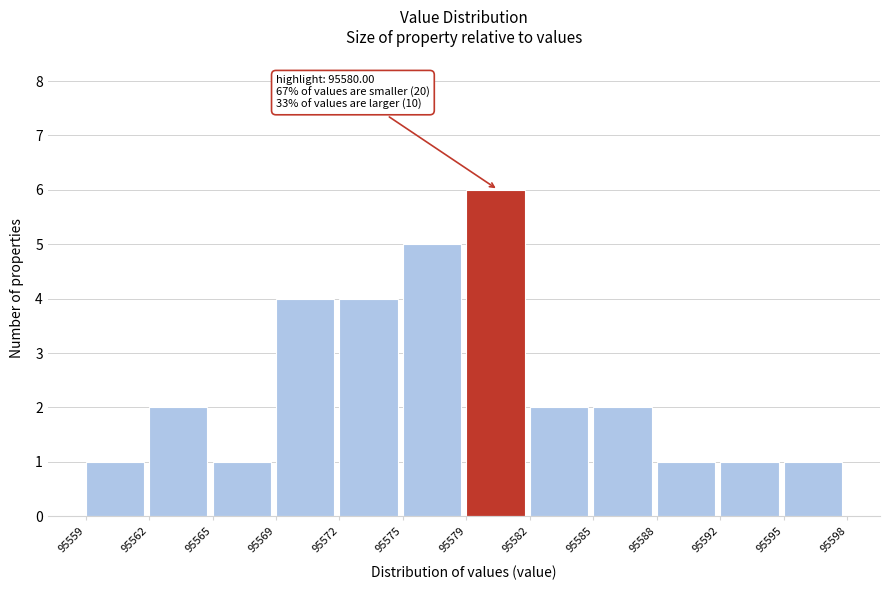

Reading left to right, list all the values displayed in this chart.

95559=1	95562=2	95565=1	95569=4	95572=4	95575=5	95579=6	95582=2	95585=2	95588=1	95592=1	95595=1